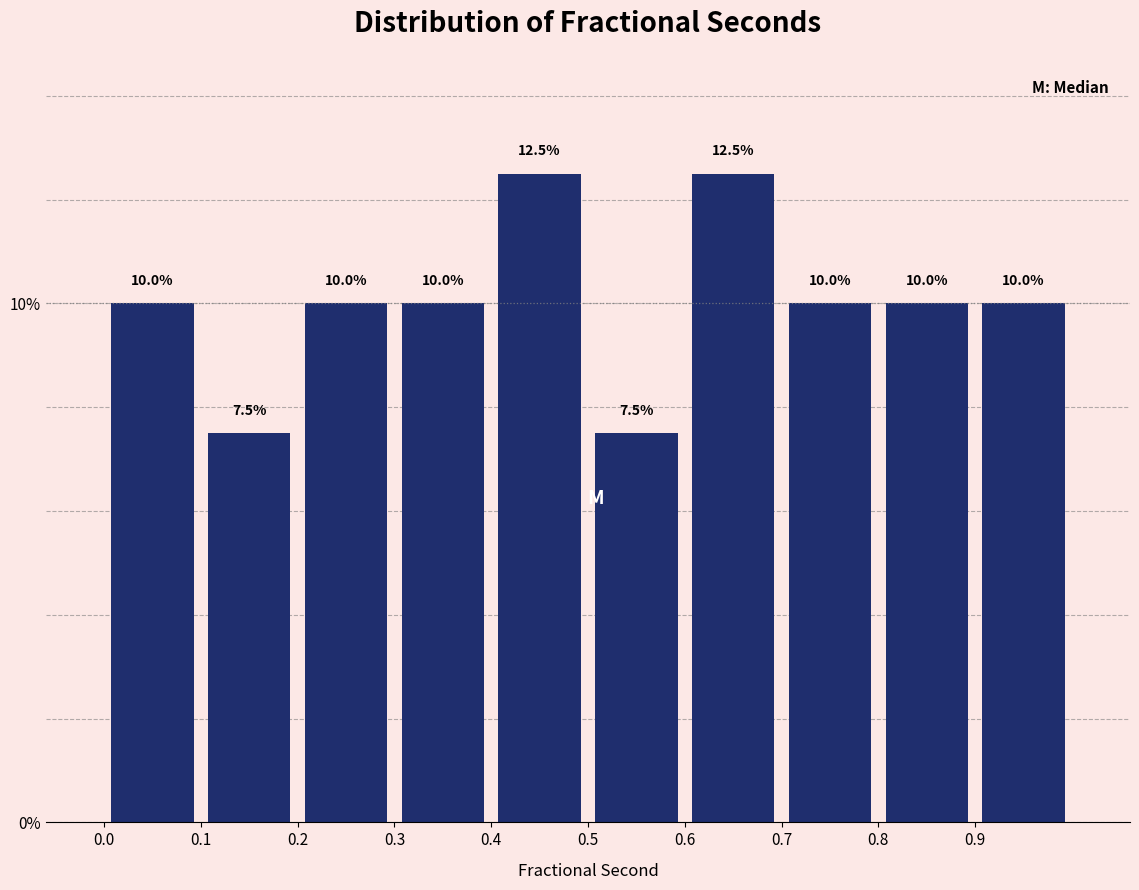

Reading left to right, list every bar in this chart as the range it spans on the x-axis followed by its height.

0.0 to 0.1: 10.0
0.1 to 0.2: 7.5
0.2 to 0.3: 10.0
0.3 to 0.4: 10.0
0.4 to 0.5: 12.5
0.5 to 0.6: 7.5
0.6 to 0.7: 12.5
0.7 to 0.8: 10.0
0.8 to 0.9: 10.0
0.9 to 1.0: 10.0